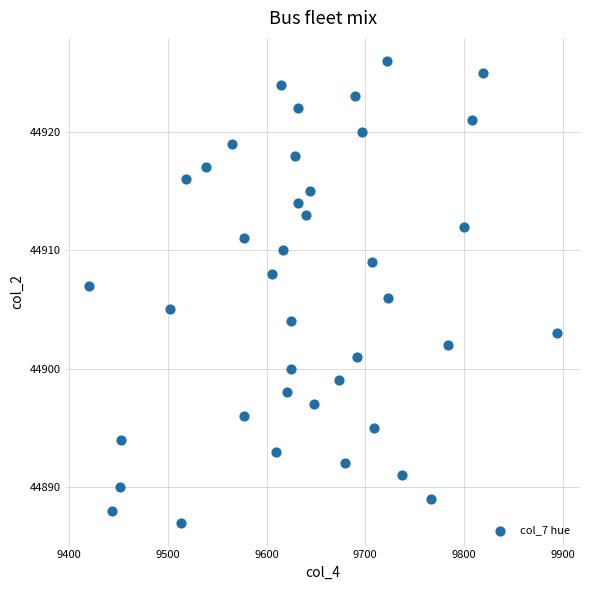

What is the range of X values (max minus min)?

474